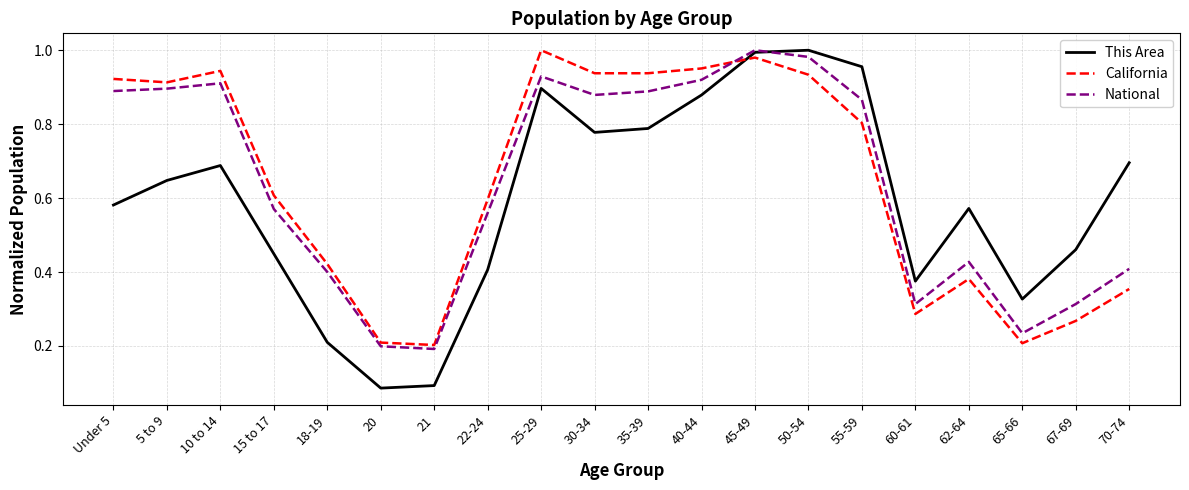

At which category does California reach its first local peak?

10 to 14